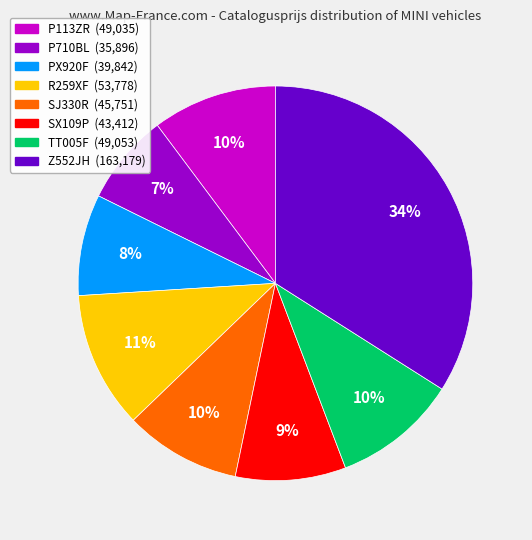

Count the number of slices in the pie.

8